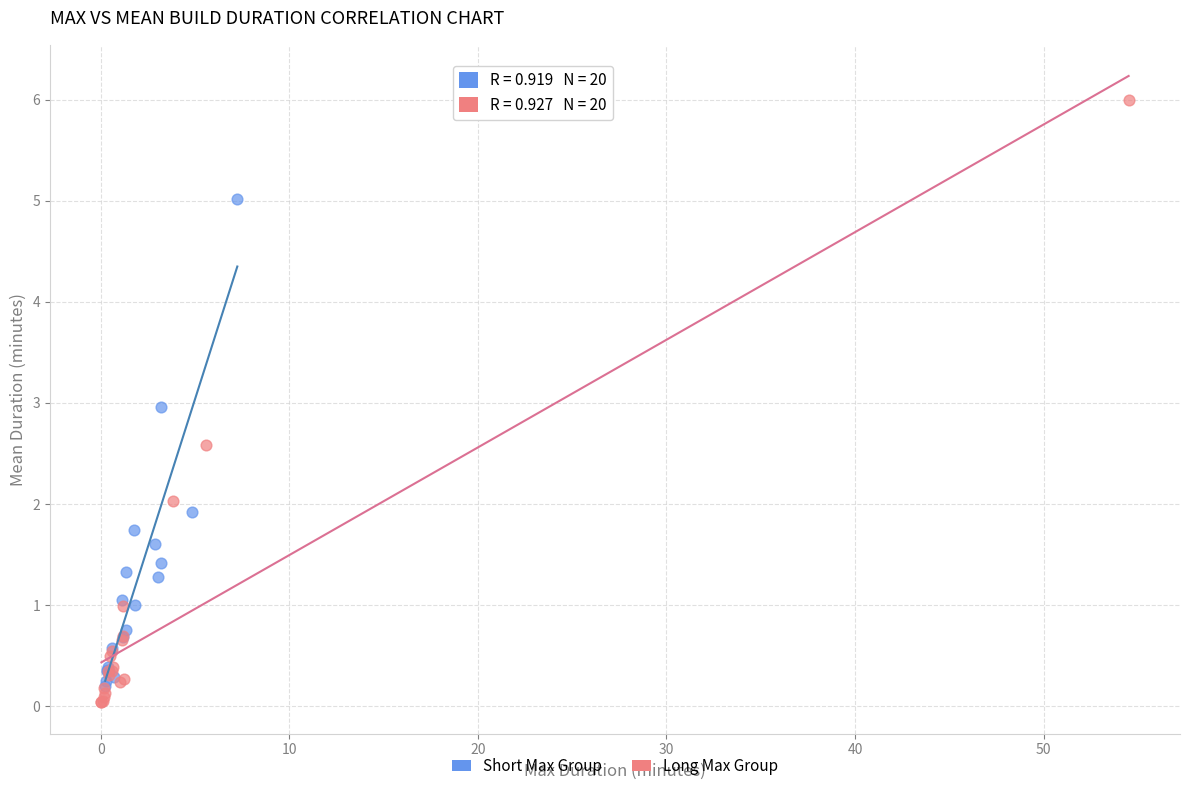

Which series contains the highest Y value?

Long Max Group